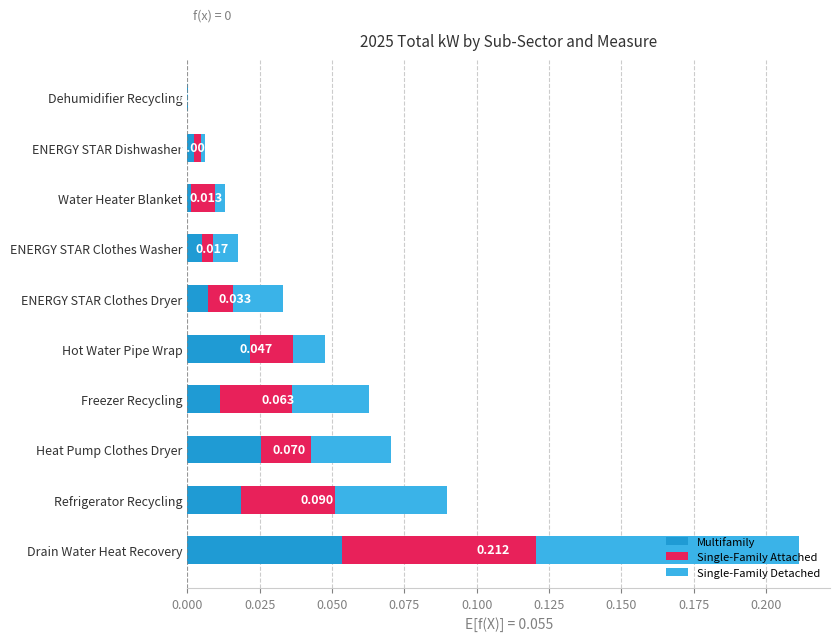

At which category is the sum across all series the highest?

Drain Water Heat Recovery